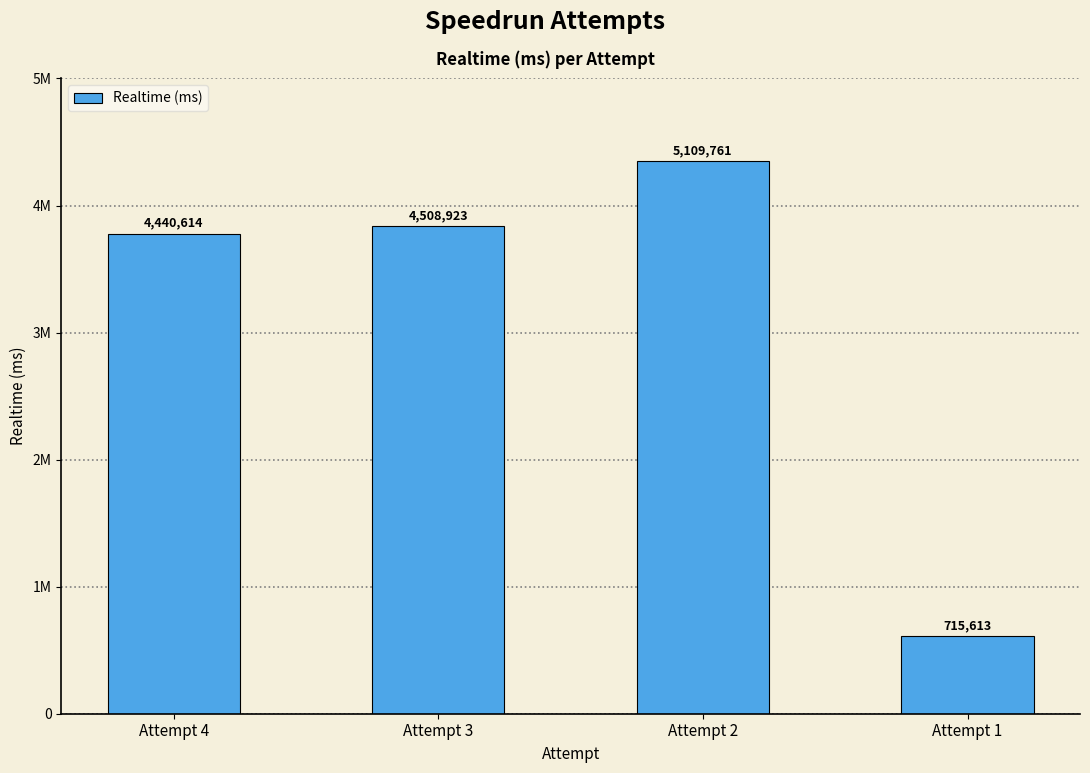

Reading left to right, transcribe all the data shown in this chart.

4440614	4508923	5109761	715613